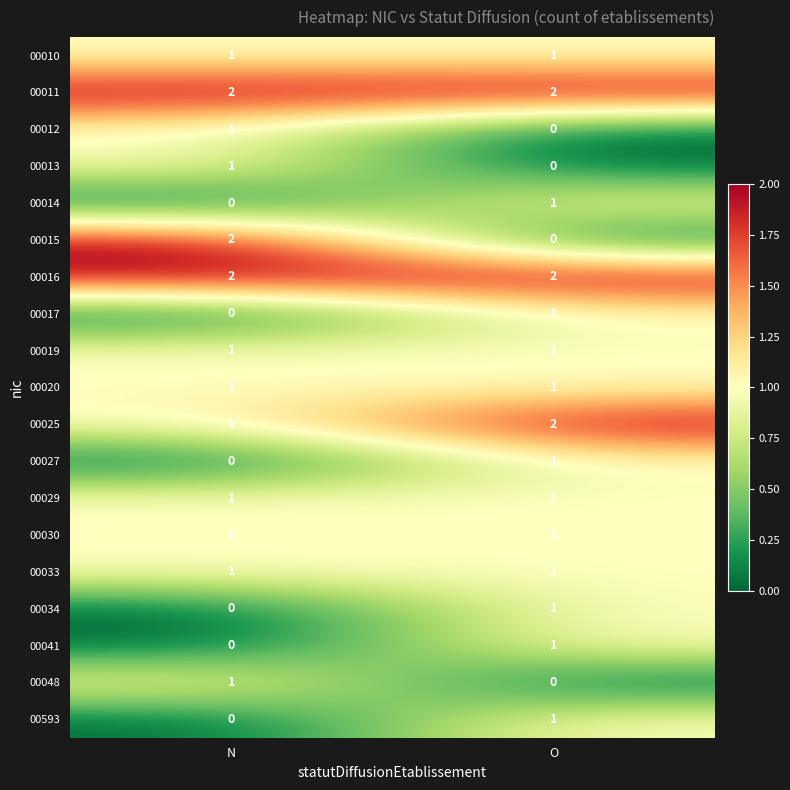

Which series changed the most between N and O?

00015